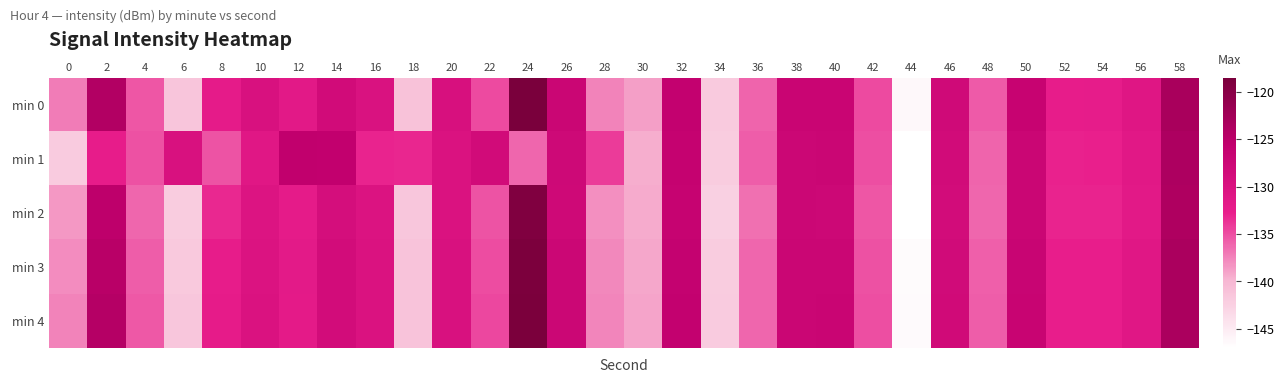

What is the smallest value displayed?

-147.0